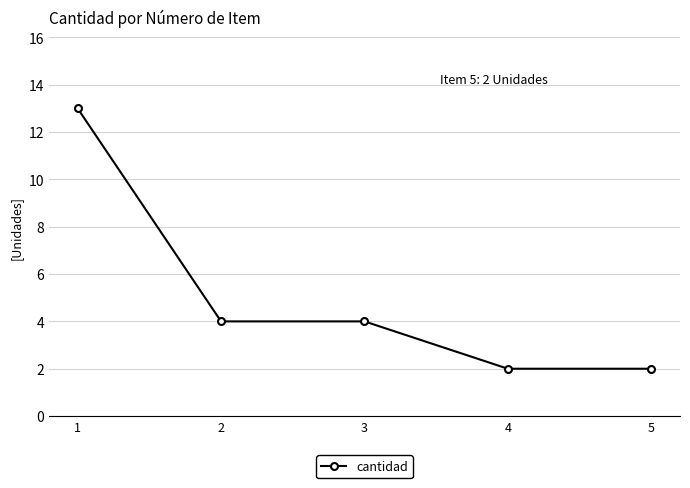

True or false: there are more than 2 points higher than both neighbors.

False